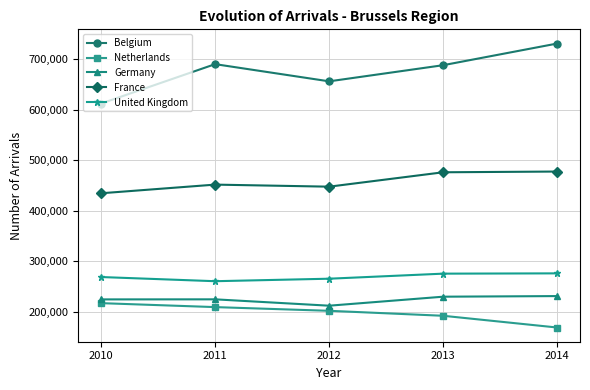

What is the lowest value of the Germany series?

211569